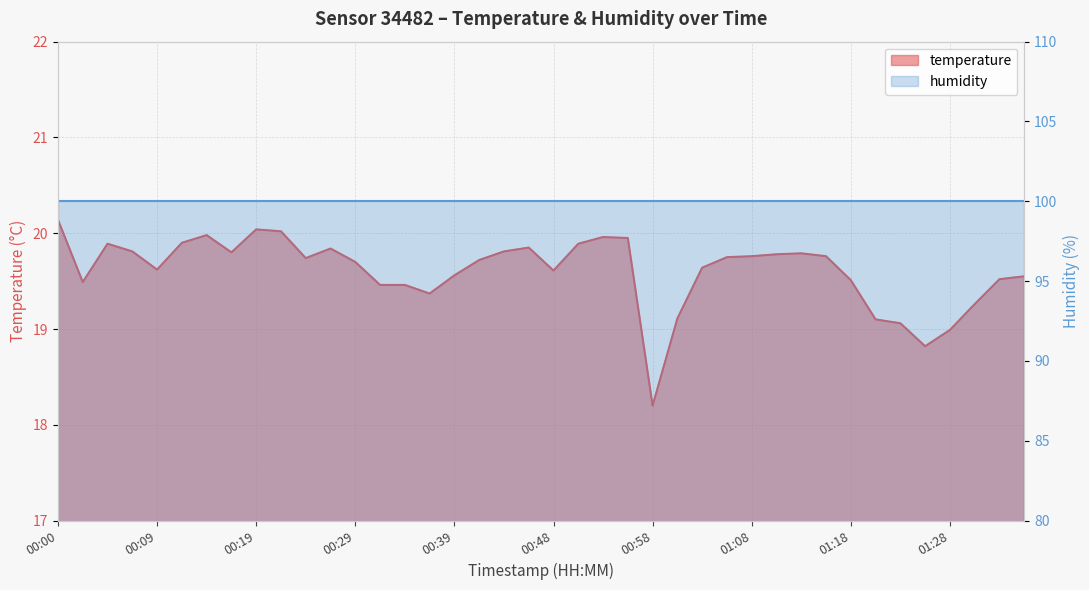

What is the label of the 35th point from the left?

01:23